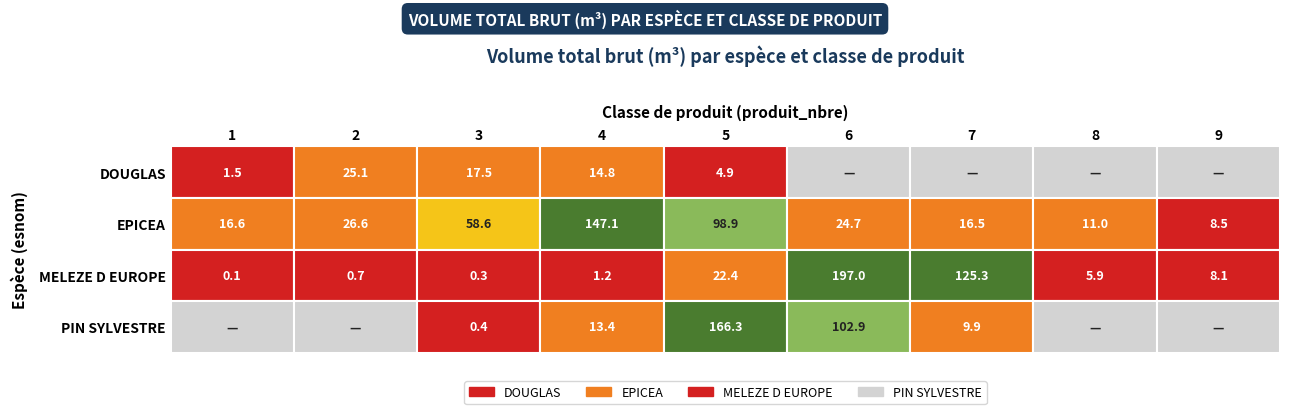

Between 7 and 5, which is larger?

5